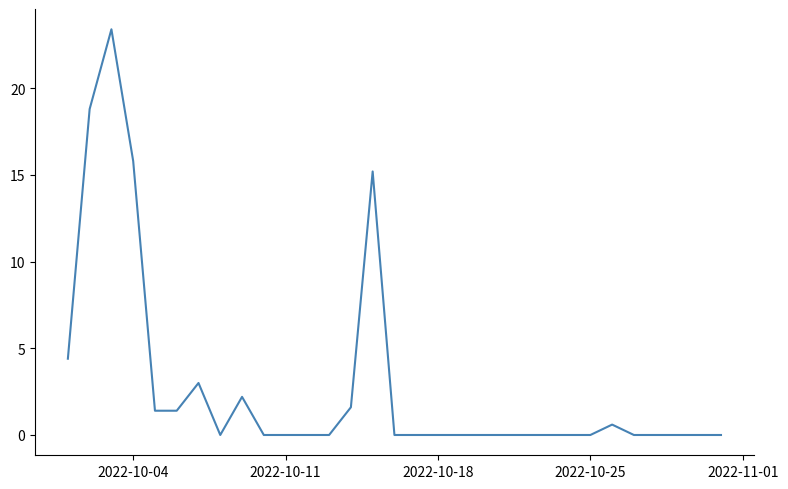

True or false: there are more than 1 points higher than both neighbors.

True